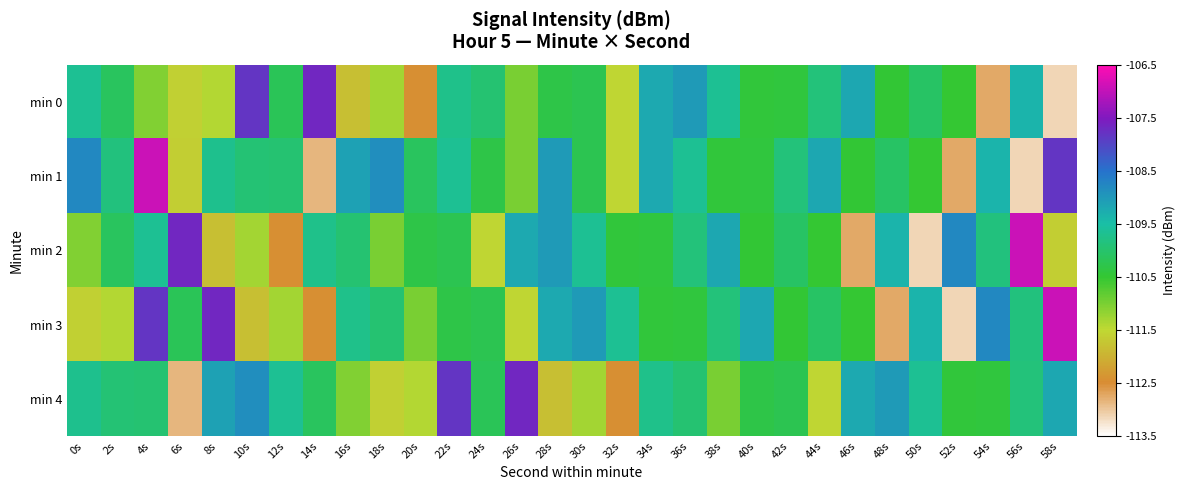

What is the smallest value displayed?

-113.1